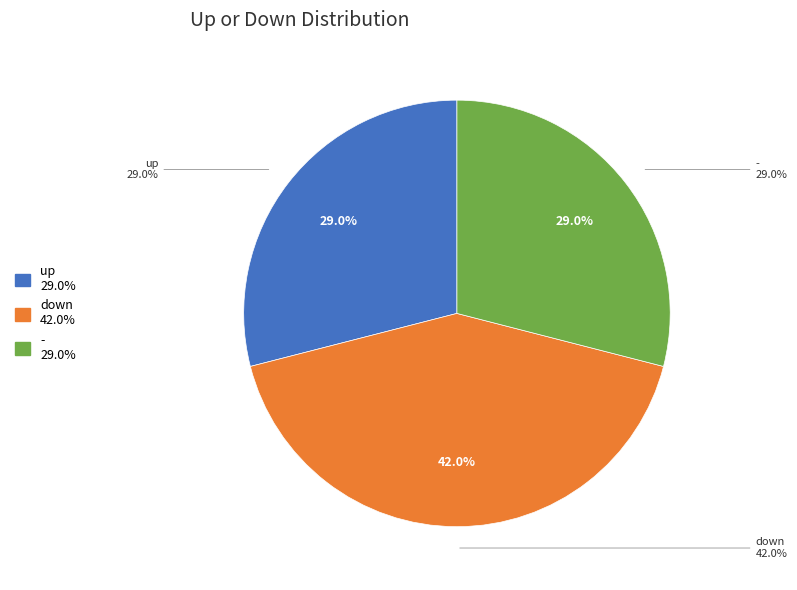

To the nearest percent, what portion does - represent?

29%